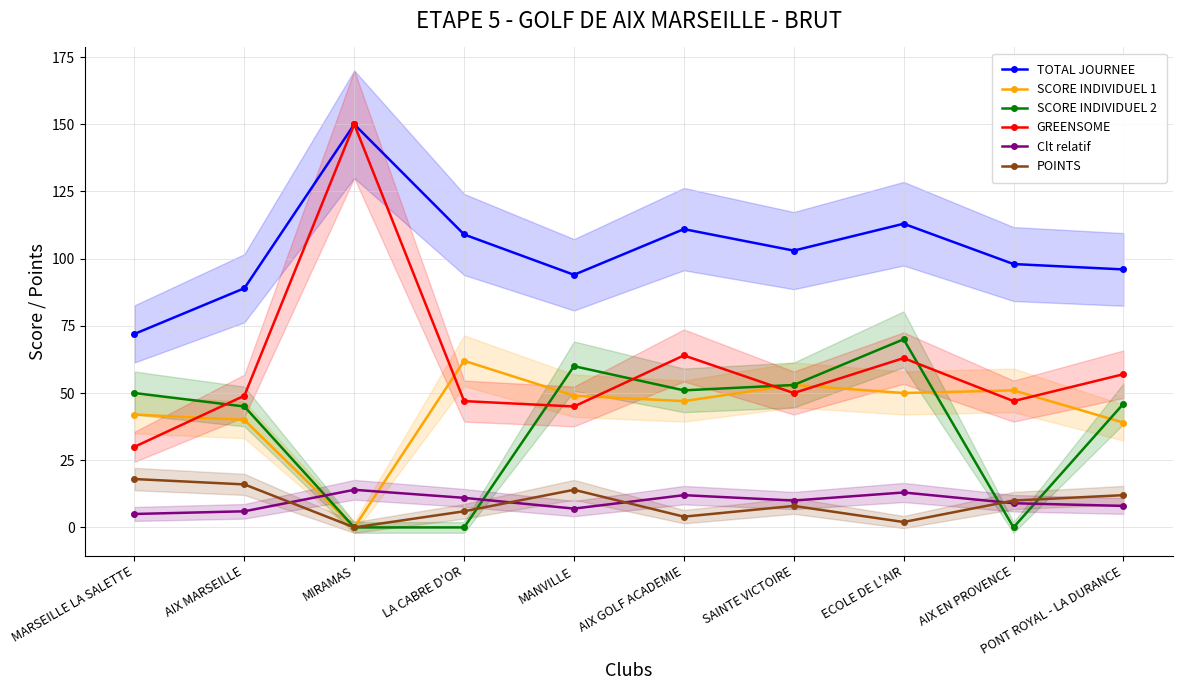

At how many categories does at least one series exceed 87?

9